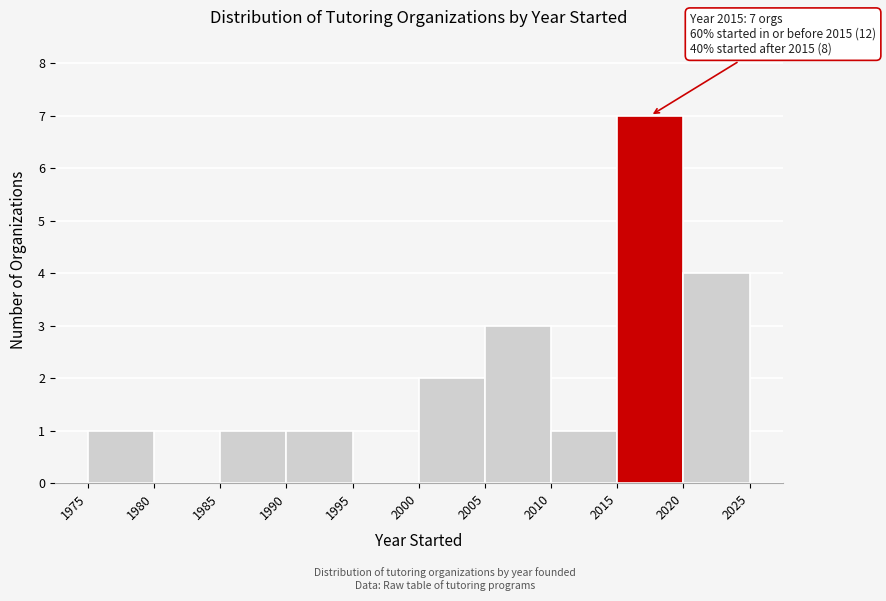

Which range on the x-axis has the tallest bar?

2015 to 2020